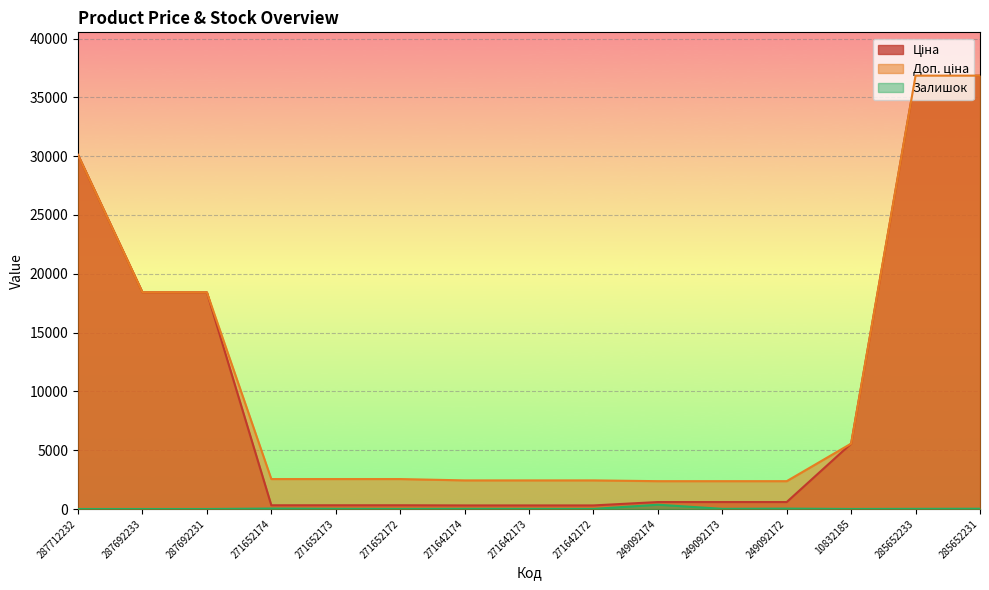

What is the label of the 11th point from the left?

249092173